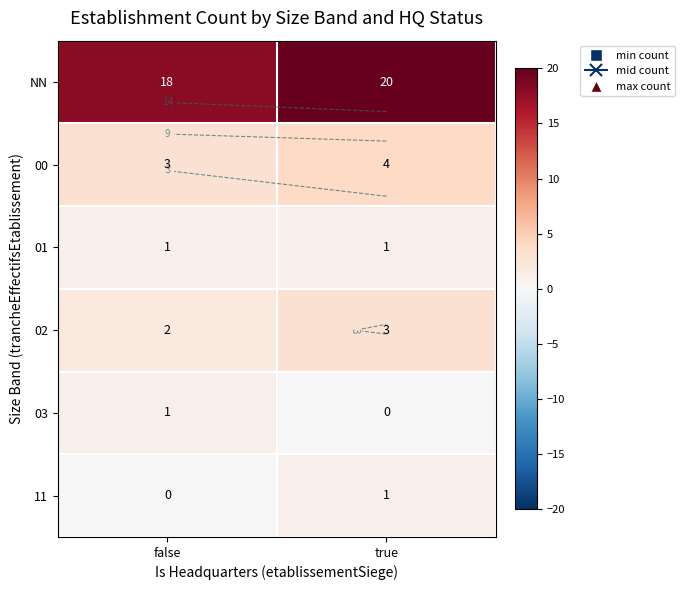

What is the difference between the NN values at true and false?

2